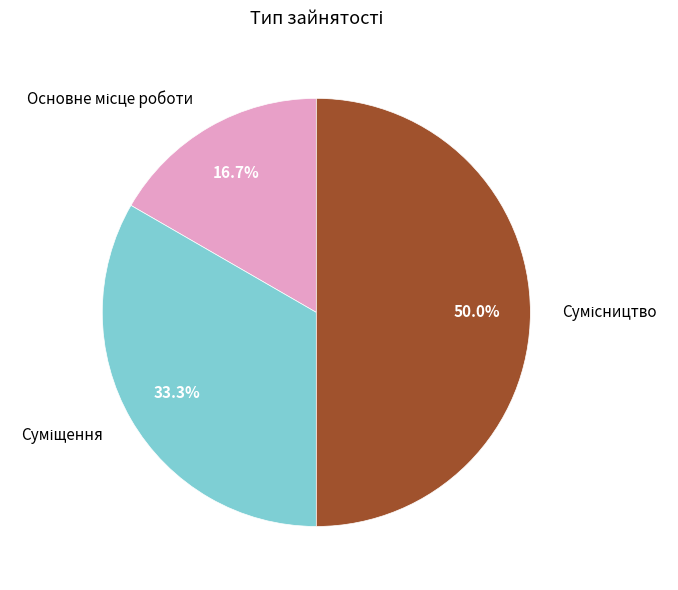

How many slices are in this pie chart?

3